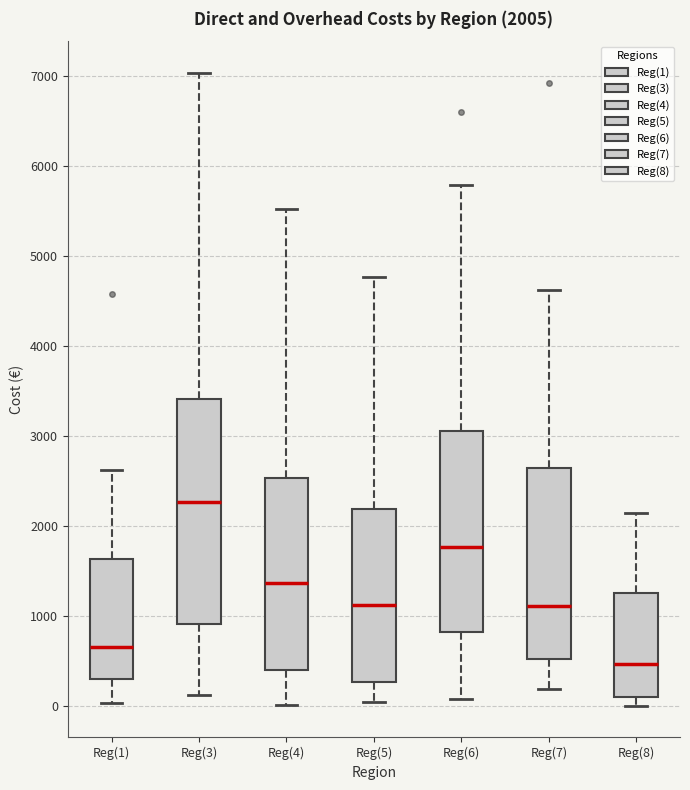

Comparing the boxes themselves (not the whiskers), which one is the tallest?

Reg(3)